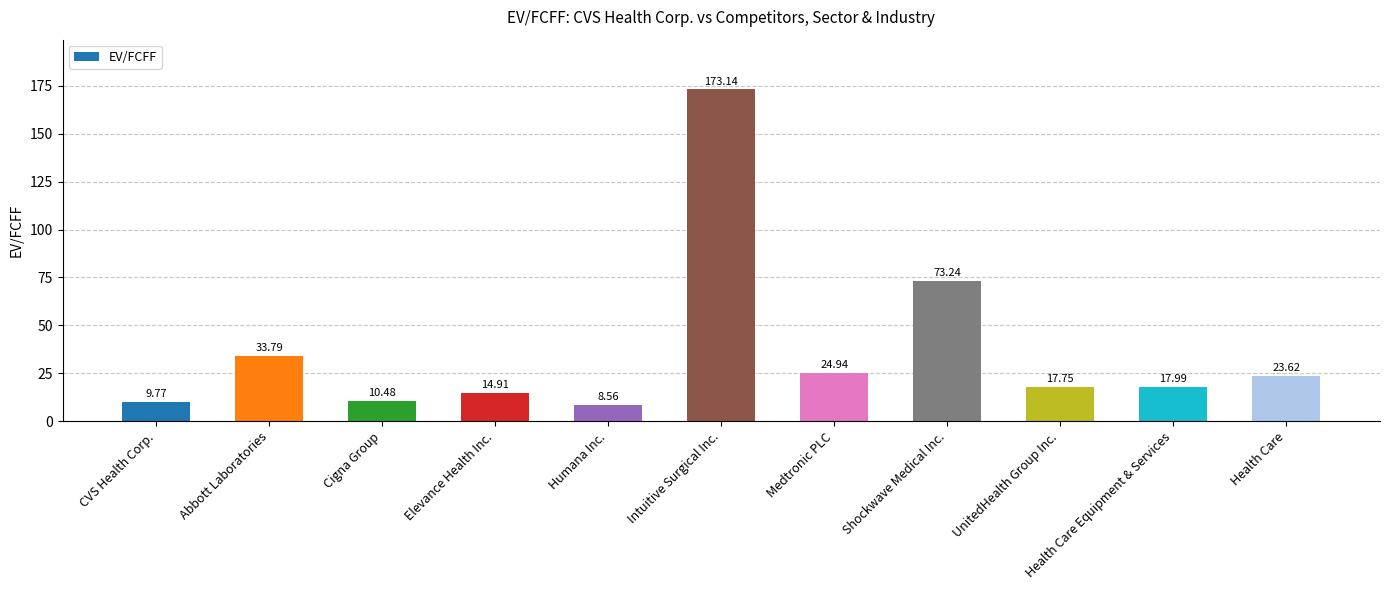

How many bars are there in total?

11